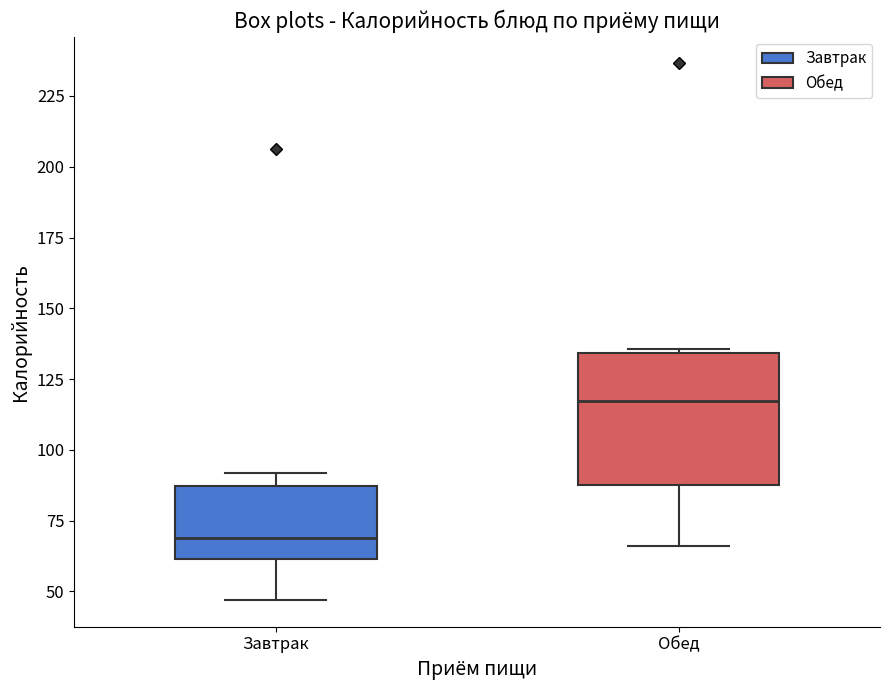

Reading left to right, read every box against the y-axis: the position of its median line, the range the box covers, and the ends of its whiskers. The values are not printed on the chart, so give them approximately, as read against the axis.

Завтрак: median 70, box 60 to 85, whiskers 45 to 90
Обед: median 115, box 85 to 135, whiskers 65 to 135